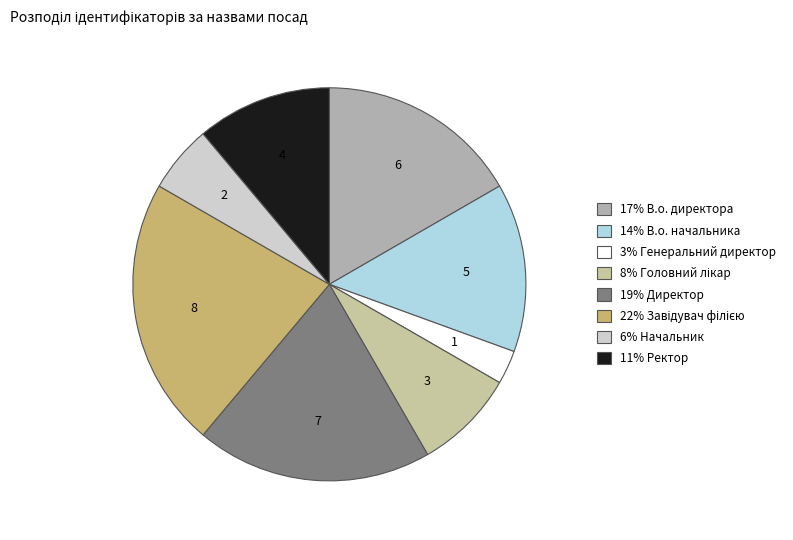

How many segments does this pie chart have?

8